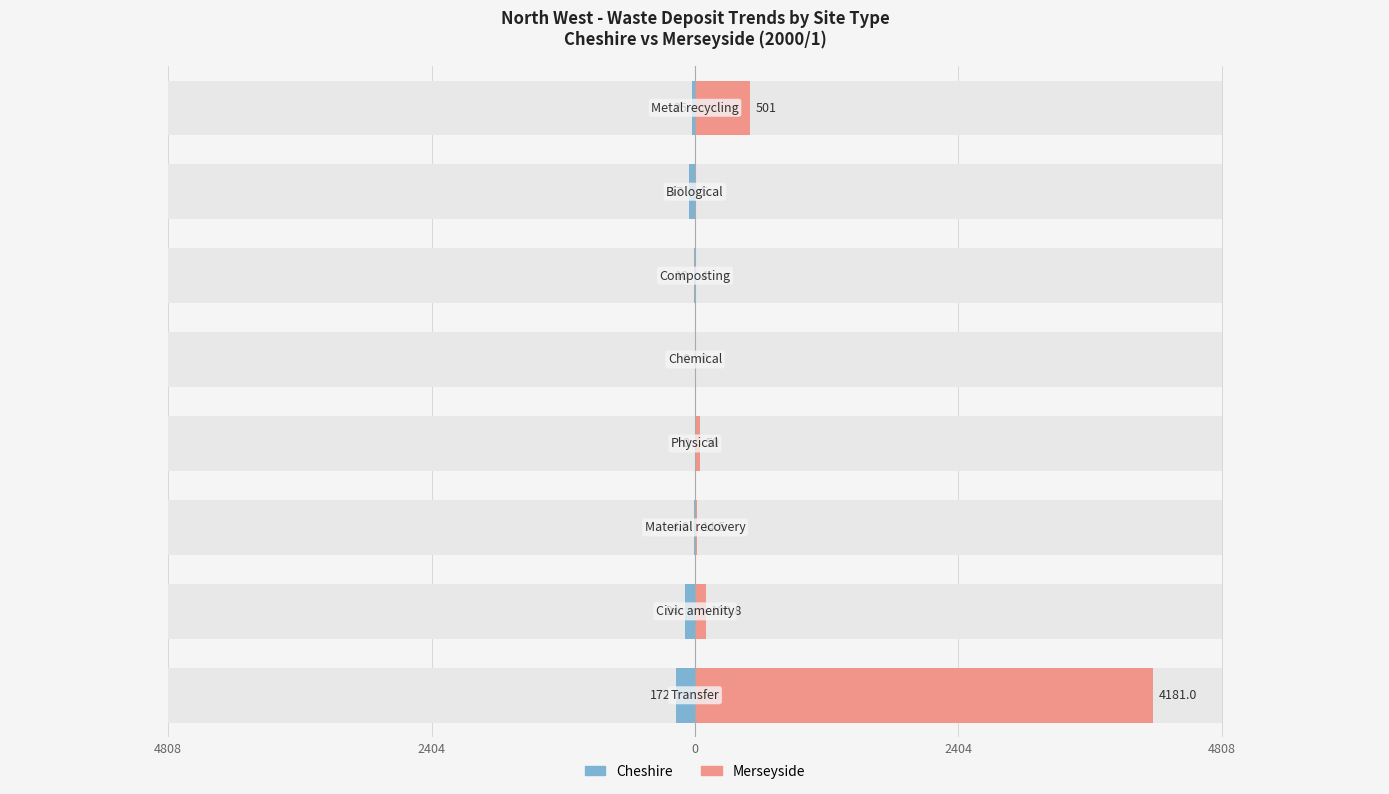

List the series in order of their overall mean, lowest first.

Cheshire, Merseyside